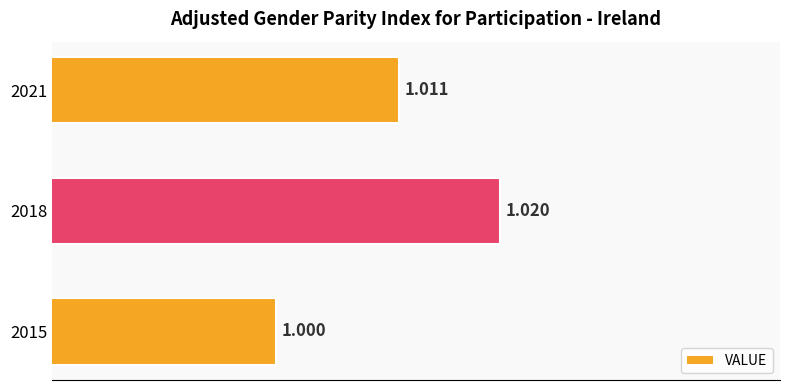

How many bars are there in total?

3